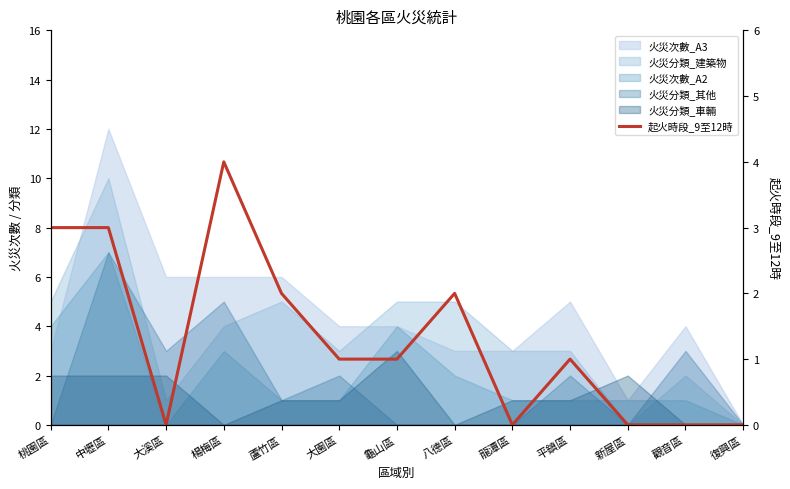

At which label is the value closest to 2?

蘆竹區